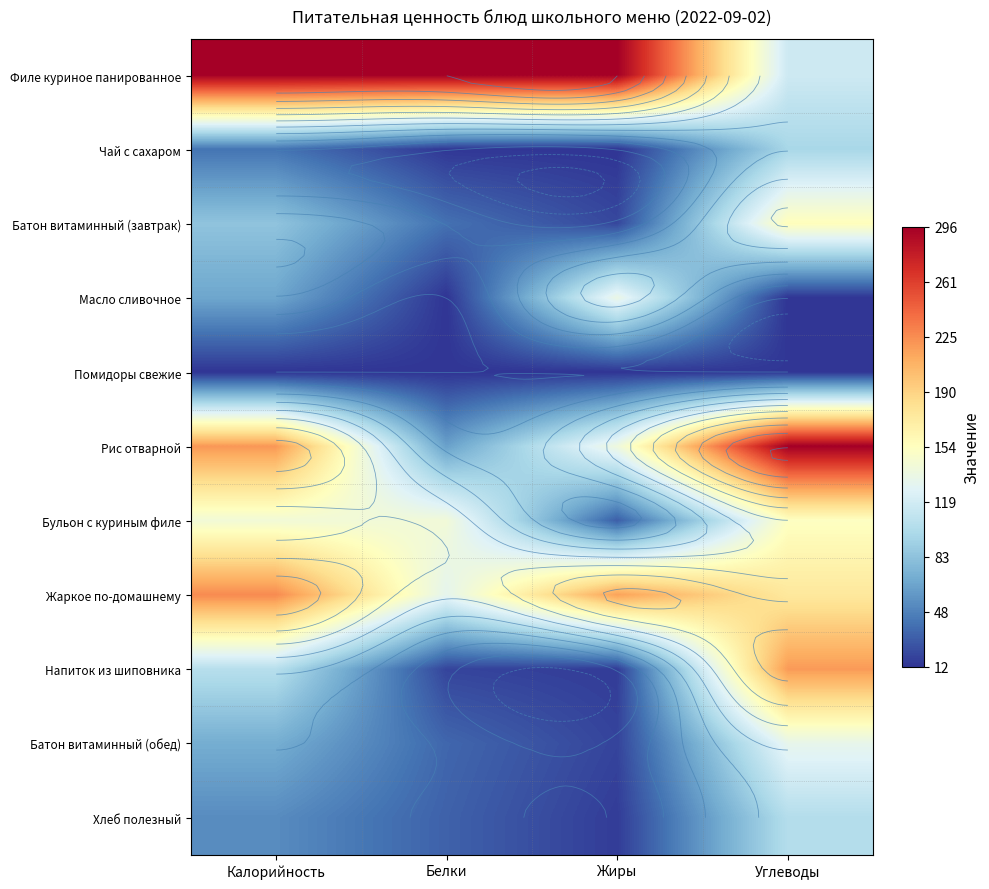

Which label corresponds to the largest value in the chart?

Калорийность